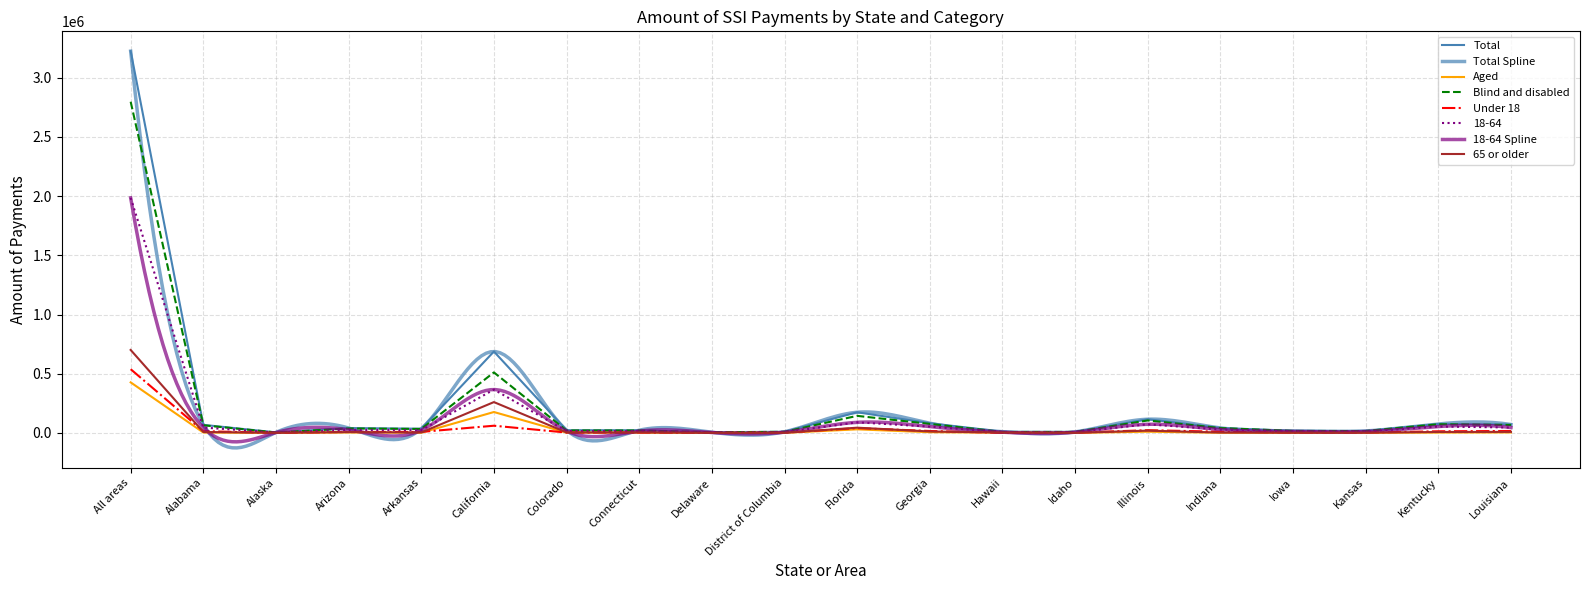

True or false: 18-64 and Total intersect in this chart.

False